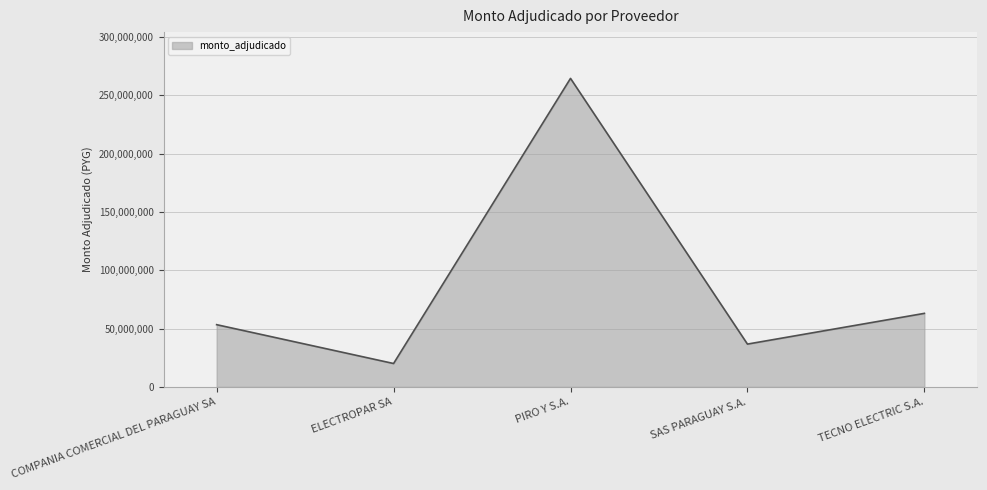

What is the maximum value shown in the chart?

264594838